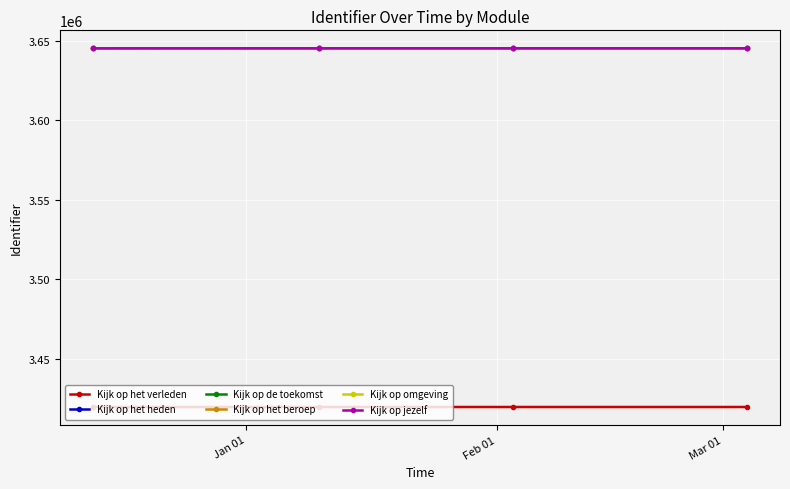

What is the difference between the second highest and second lowest values in the Kijk op jezelf series?

1